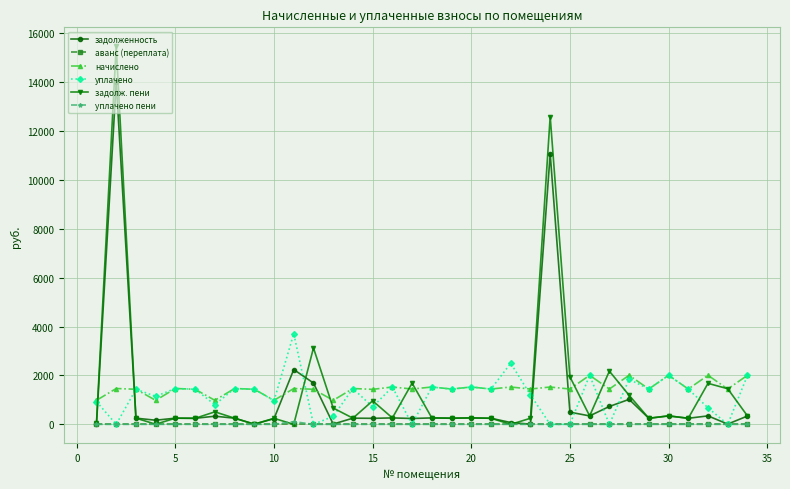

In задолж. пени, how many points are lower than both neighbors (excluding endpoints)?

11